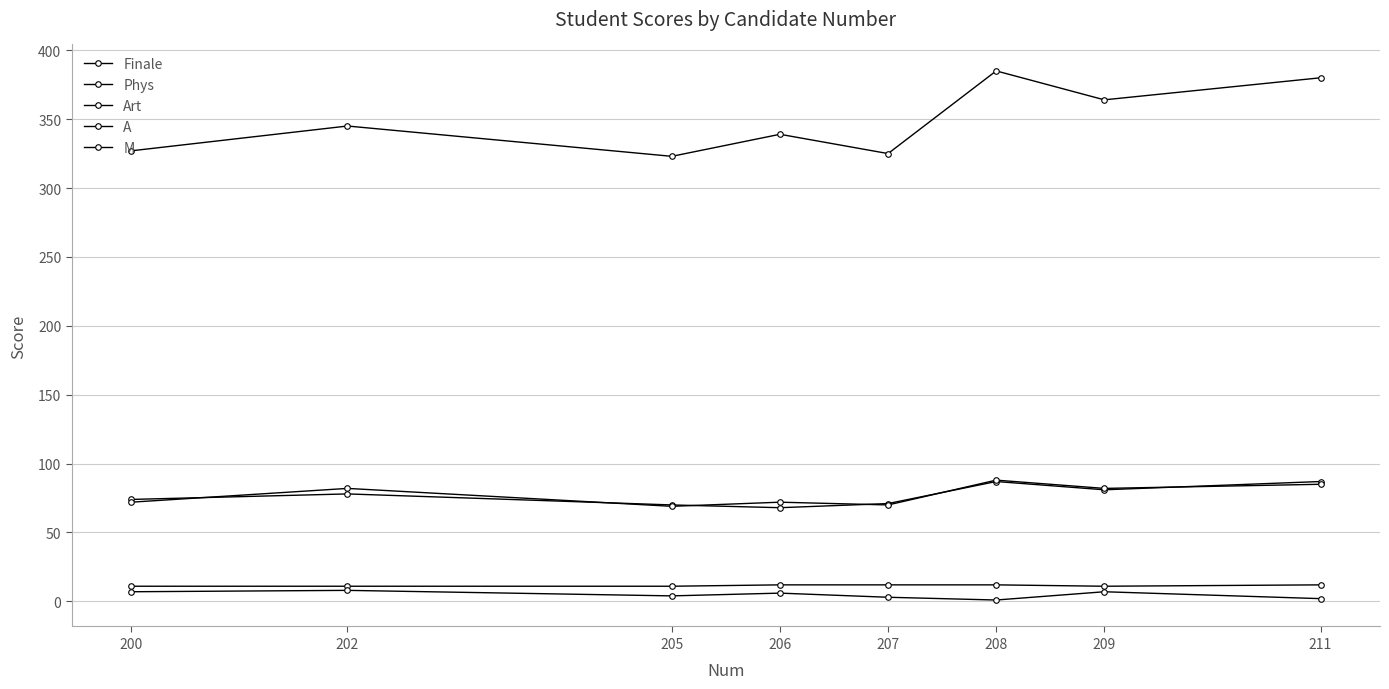

Does the chart have visible grid lines?

Yes